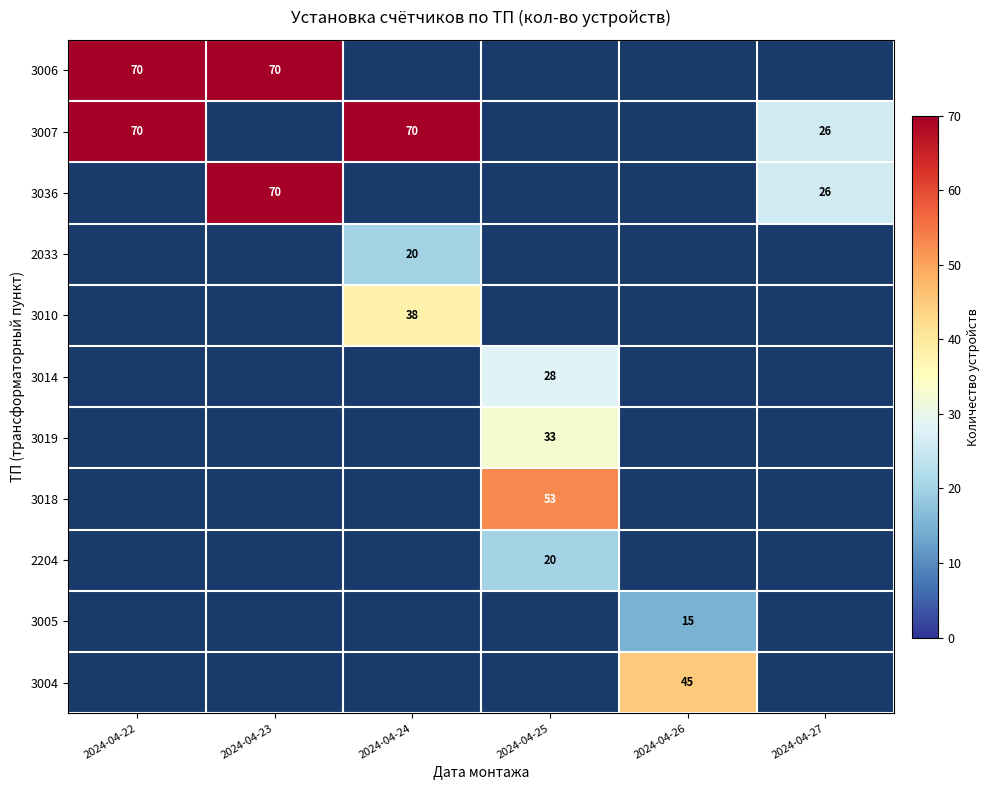

The value of 3014 at 2024-04-25 is 28. True or false?

True